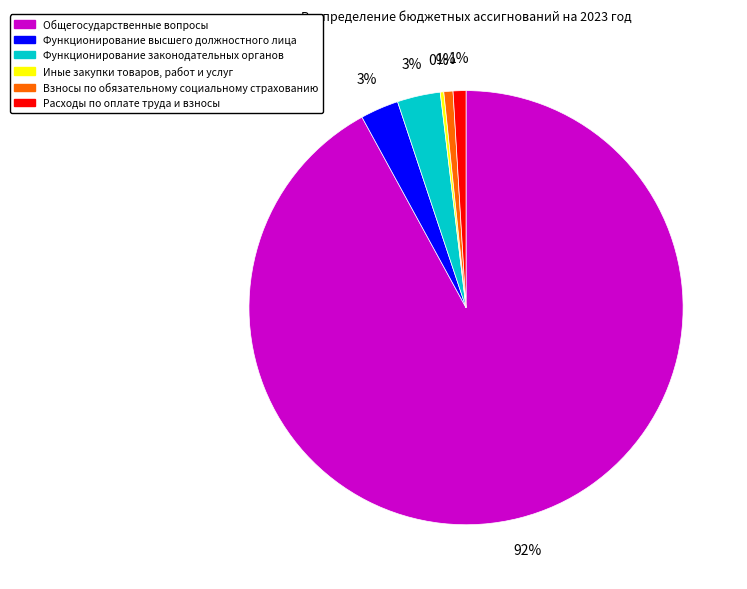

Which has a higher value, Функционирование высшего должностного лица or Взносы по обязательному социальному страхованию?

Функционирование высшего должностного лица